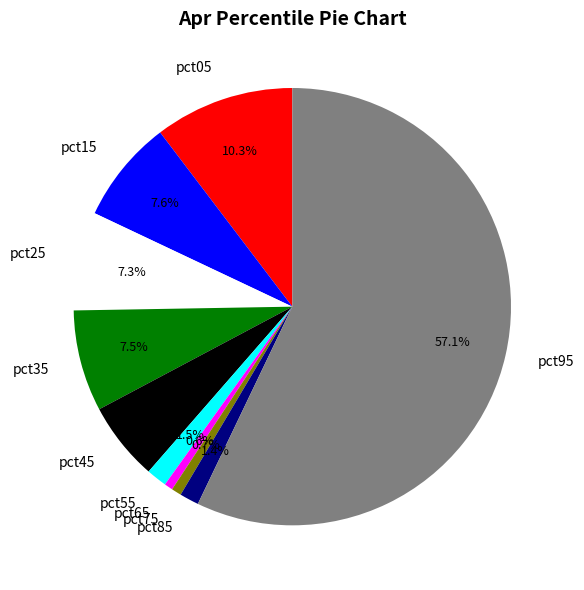

Is it true that pct85 is 8% of the pie?

False